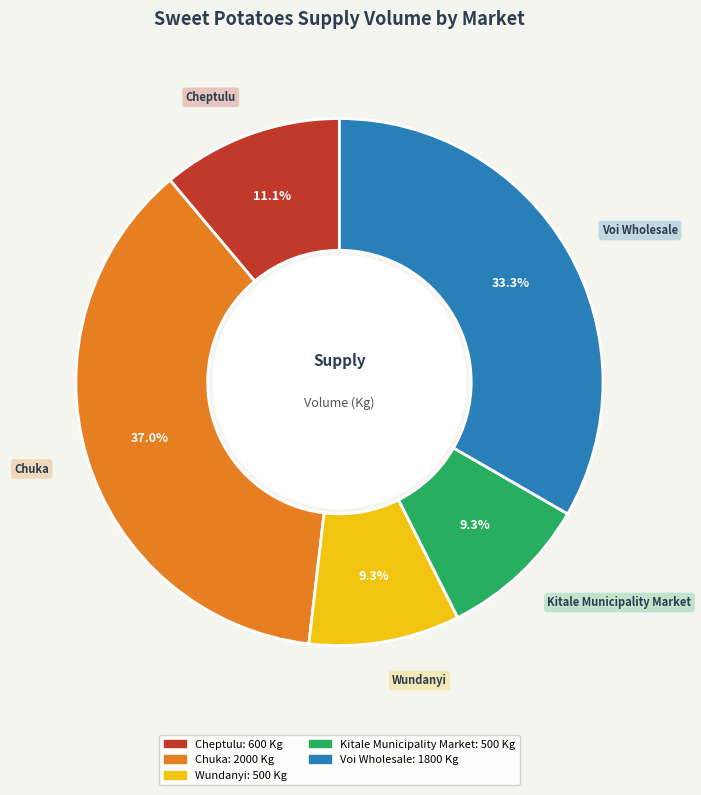

Does Wundanyi represent more than half of the total?

No